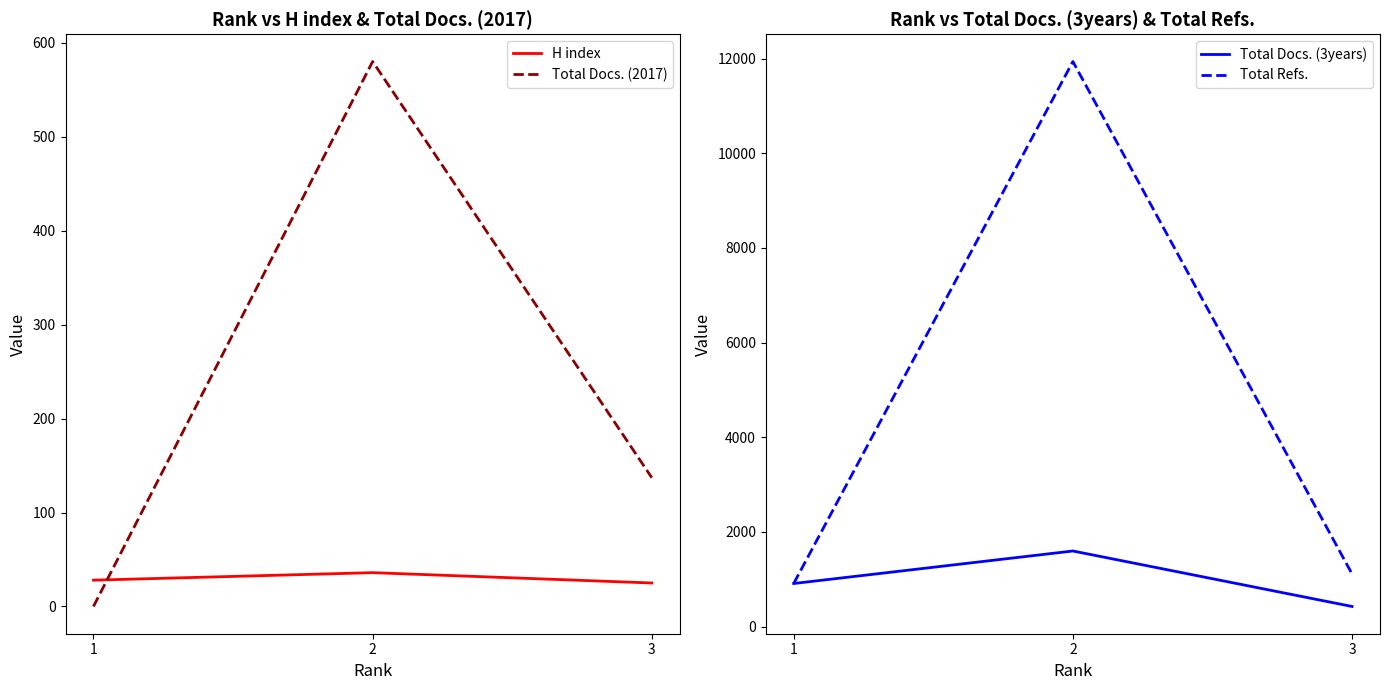

Where does the H index series first go above 28?

2